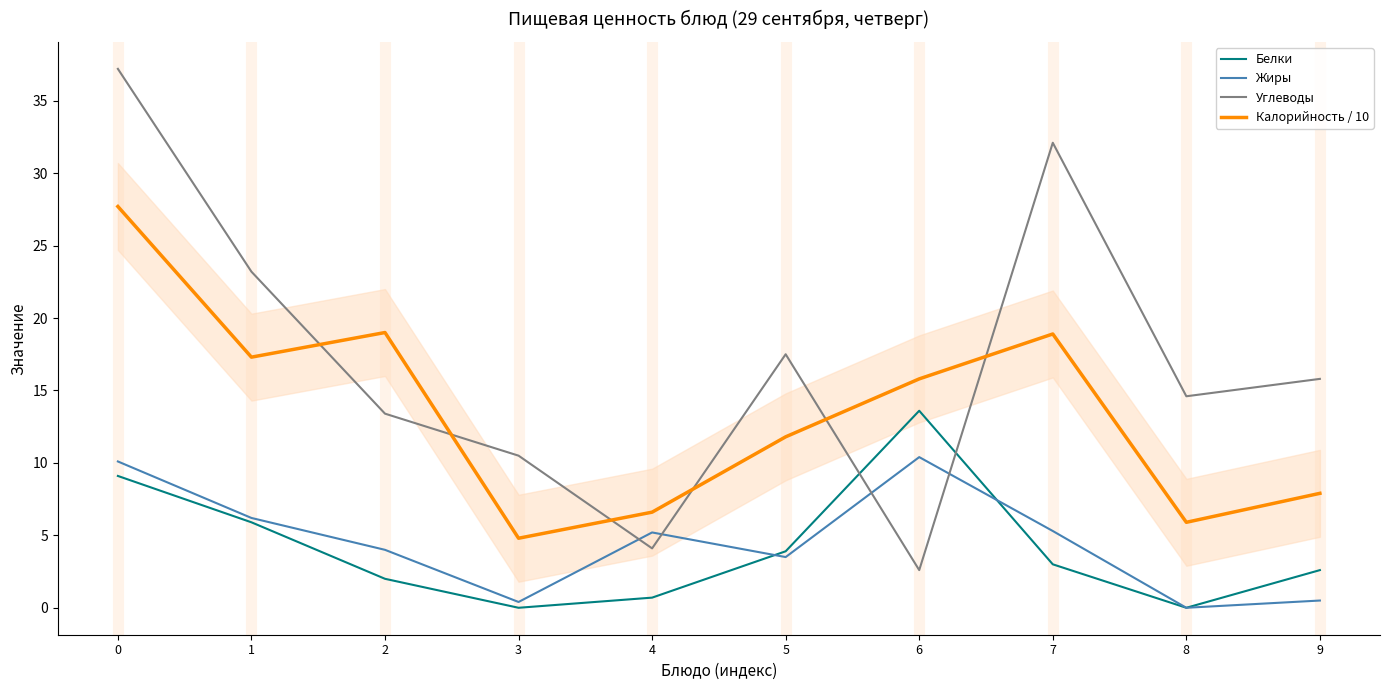

Which has a higher value, 2 or 3?

2